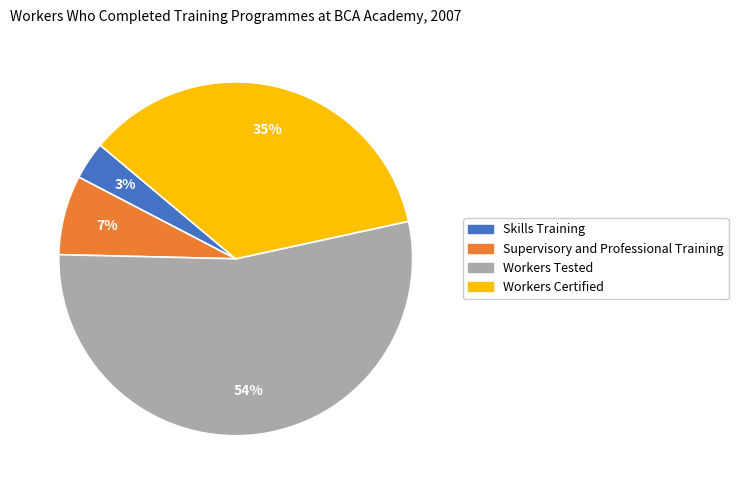

Between Workers Tested and Workers Certified, which is larger?

Workers Tested